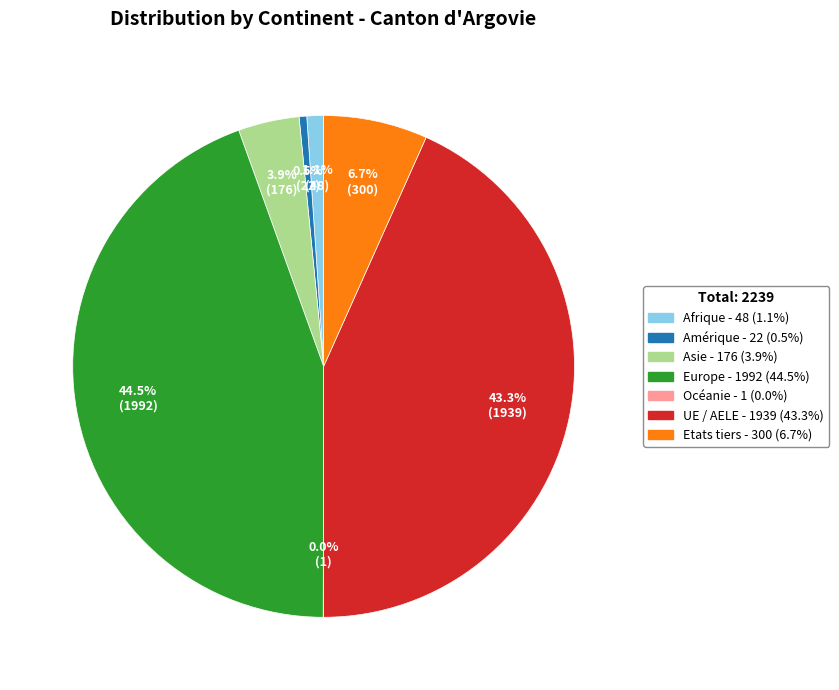

Which category has the biggest portion of the pie?

Europe